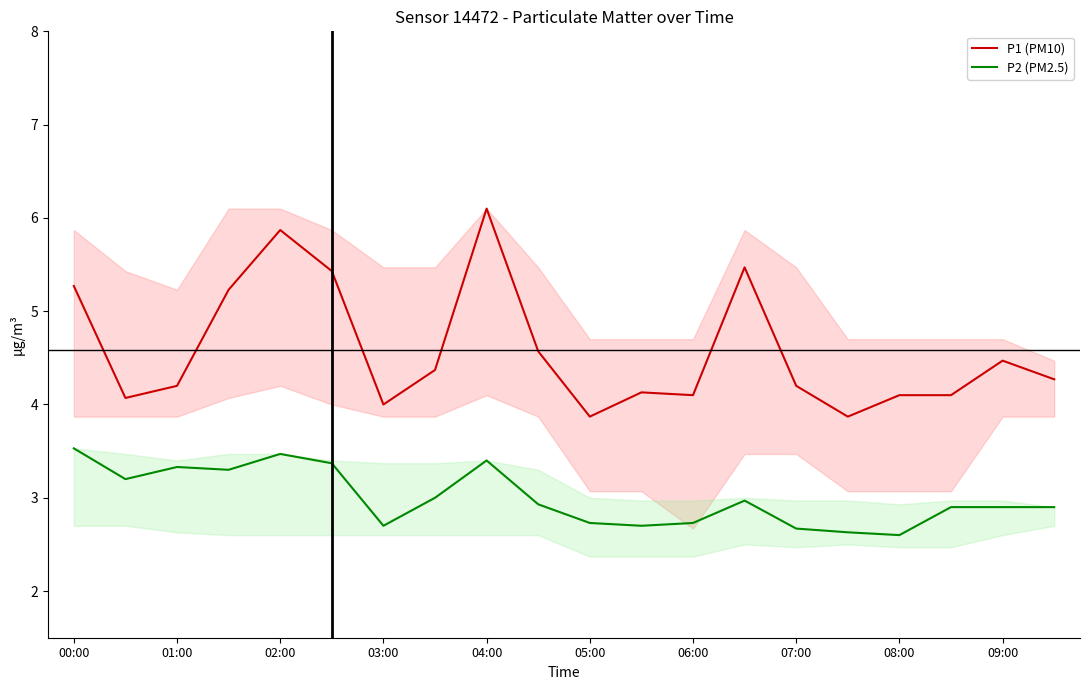

True or false: P1 (PM10) and P2 (PM2.5) intersect in this chart.

False